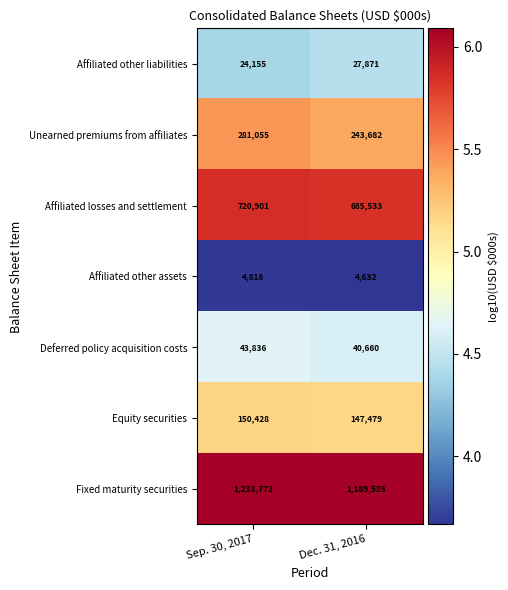

List the series in order of their peak value, lowest first.

Affiliated other assets, Affiliated other liabilities, Deferred policy acquisition costs, Equity securities, Unearned premiums from affiliates, Affiliated losses and settlement, Fixed maturity securities